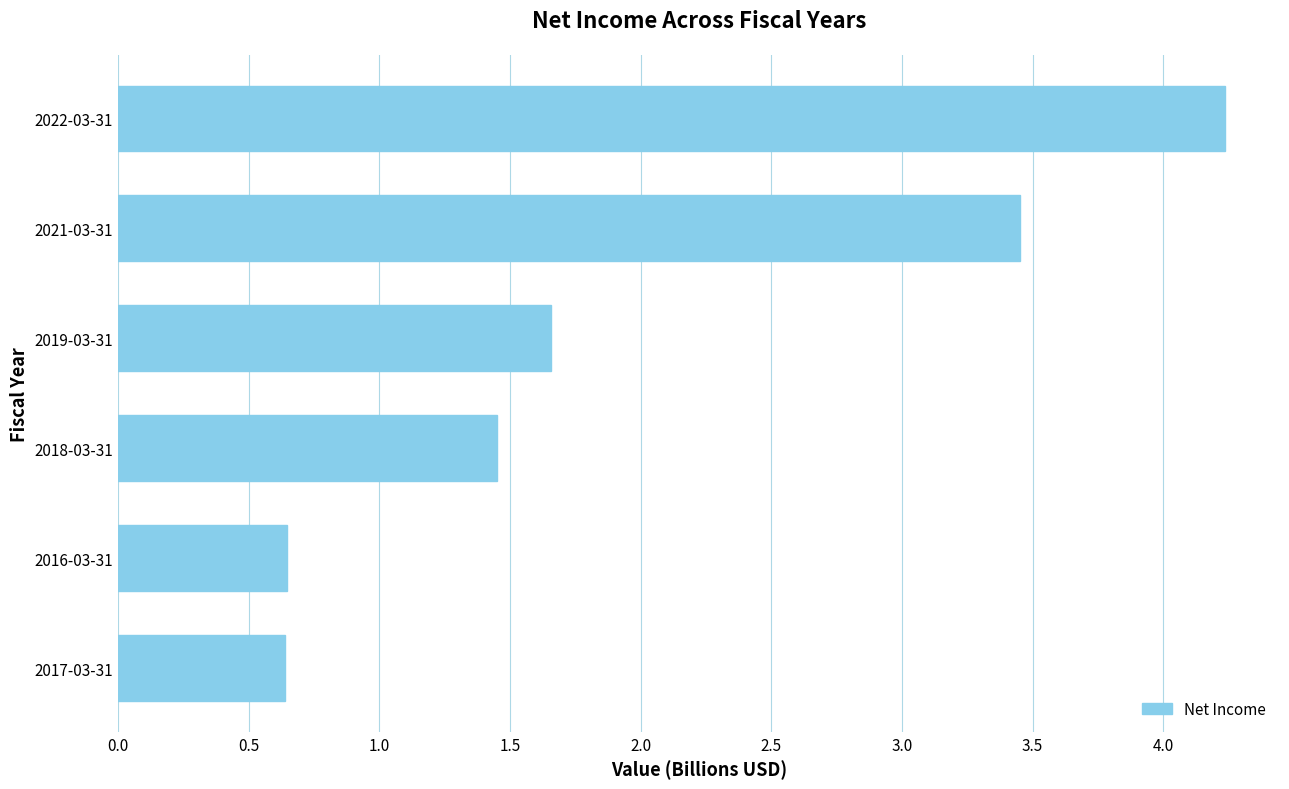

At which label is the value closest to 2?

2019-03-31